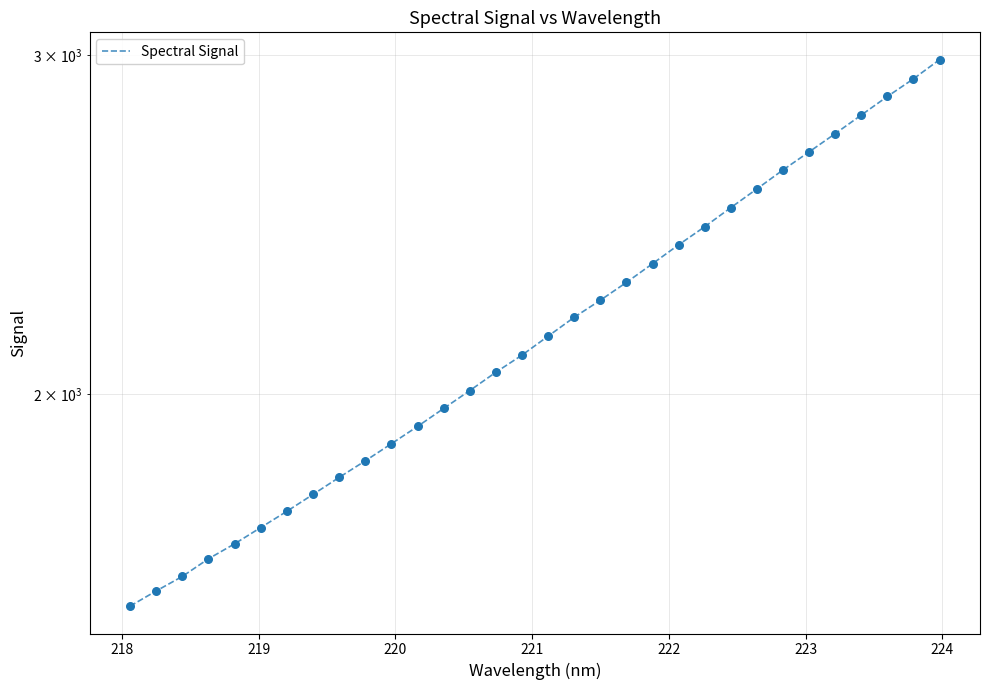

Between 223 and 219, which is larger?

223